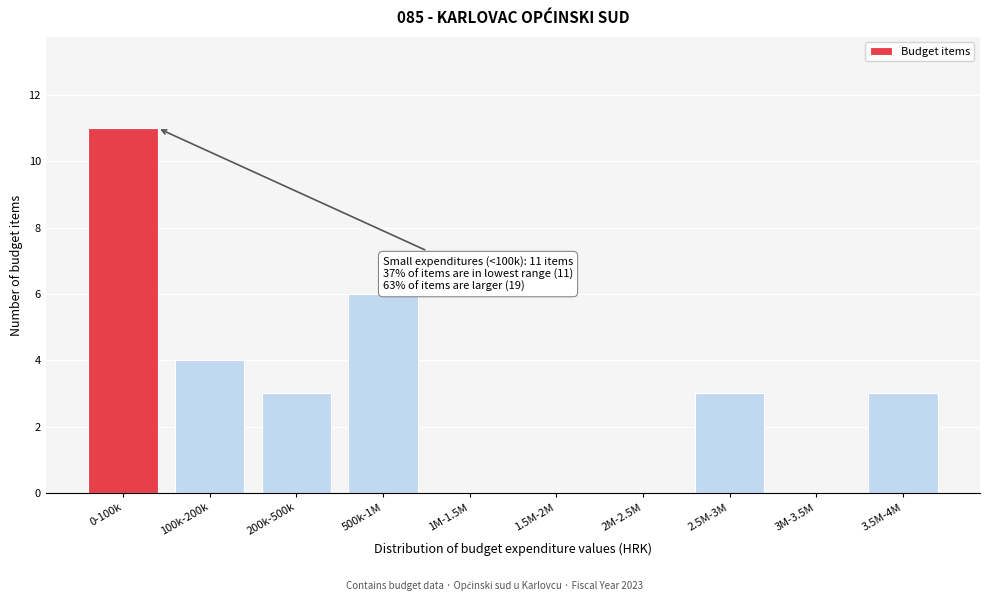

Reading left to right, transcribe all the data shown in this chart.

0-100k=11	100k-200k=4	200k-500k=3	500k-1M=6	1M-1.5M=0	1.5M-2M=0	2M-2.5M=0	2.5M-3M=3	3M-3.5M=0	3.5M-4M=3